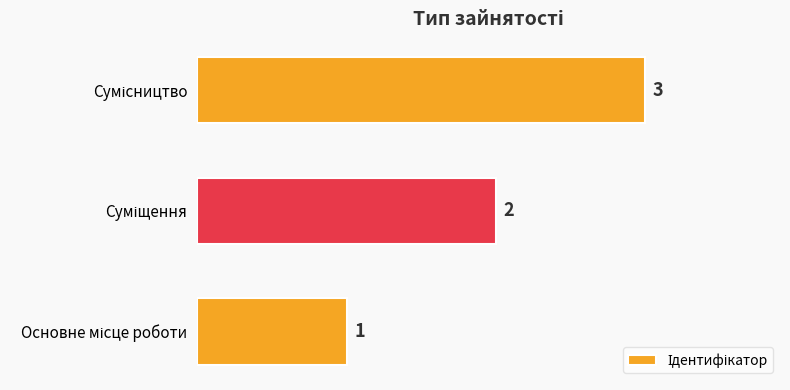

What is the sum of all values?

6